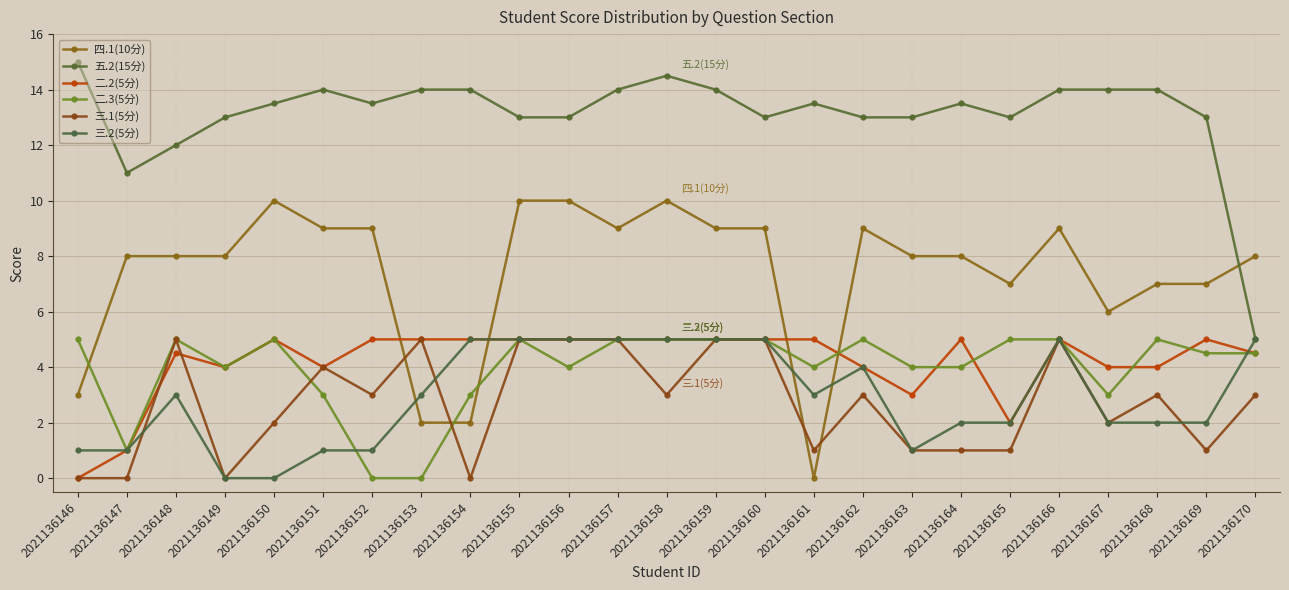

What is the maximum value shown in the chart?

15.0